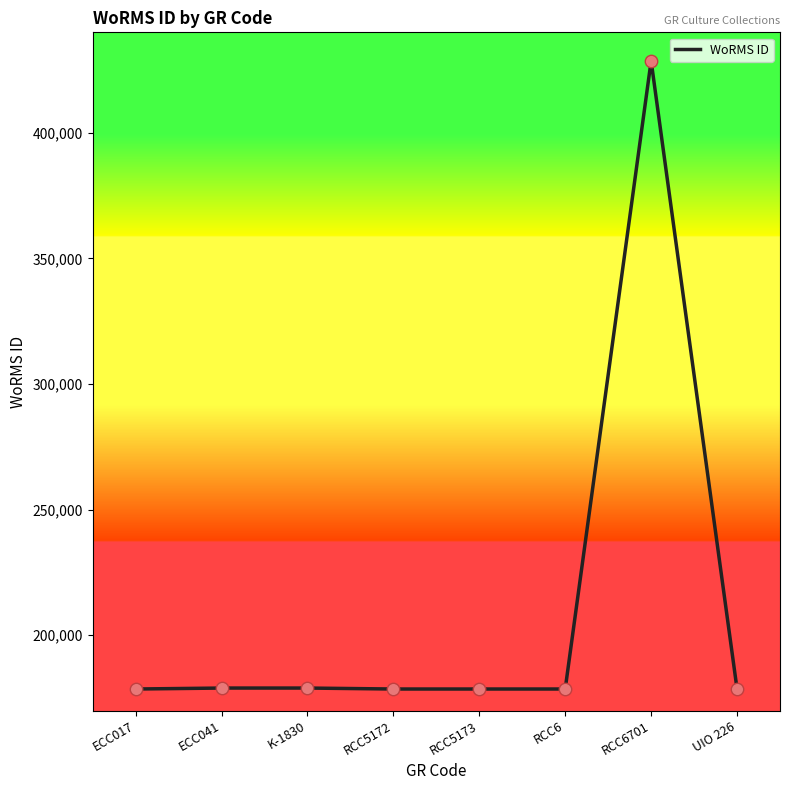

Which has a higher value, RCC6701 or UIO 226?

RCC6701